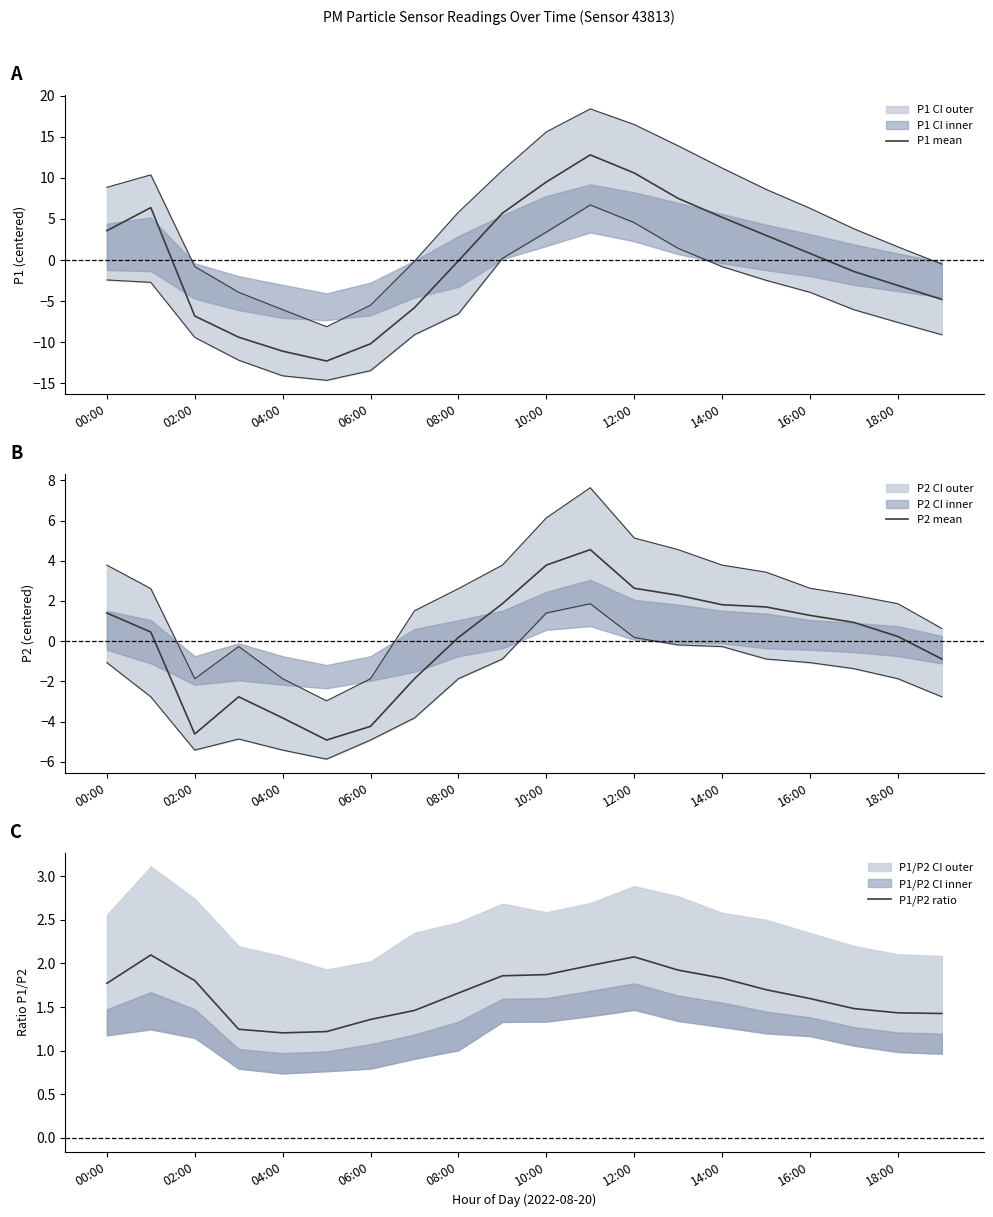

What is the total value across all series at 06:00?

-10.9